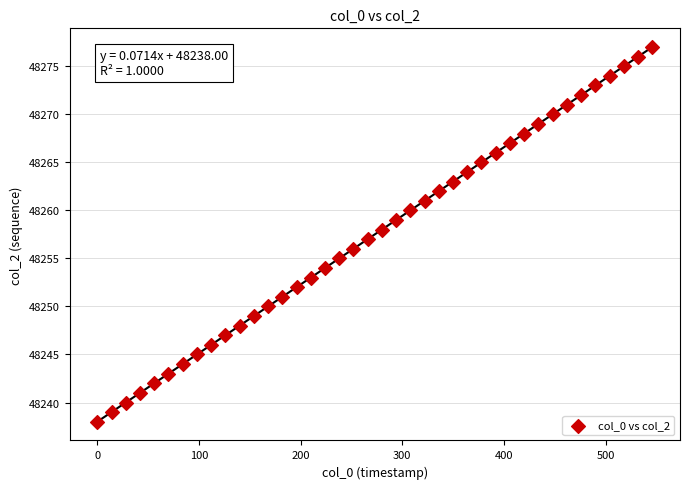

What is the range of Y values (max minus min)?

39